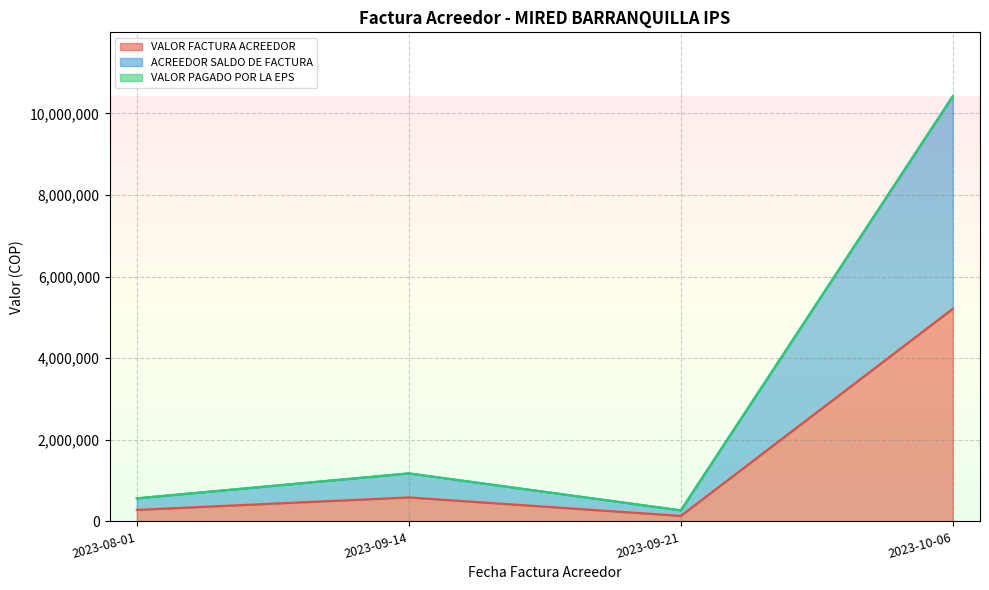

Where does the VALOR FACTURA ACREEDOR series first go above 588827?

2023-10-06